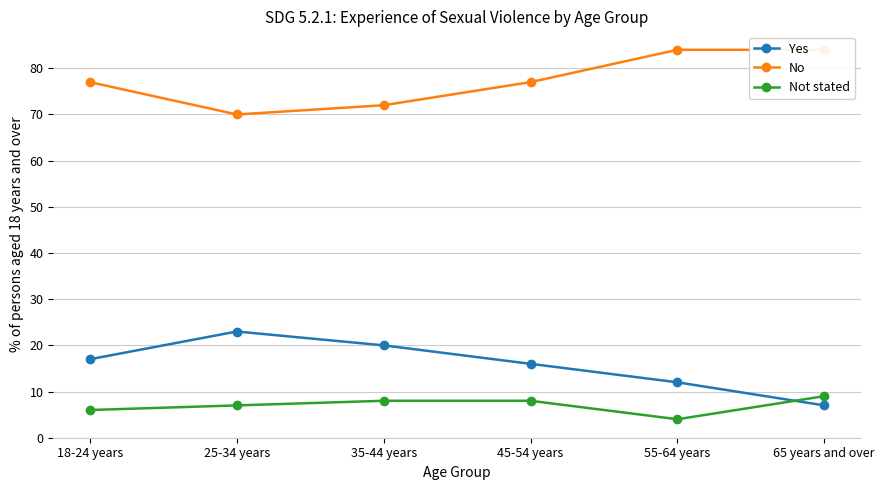

How many intersections are there between Yes and Not stated?

1